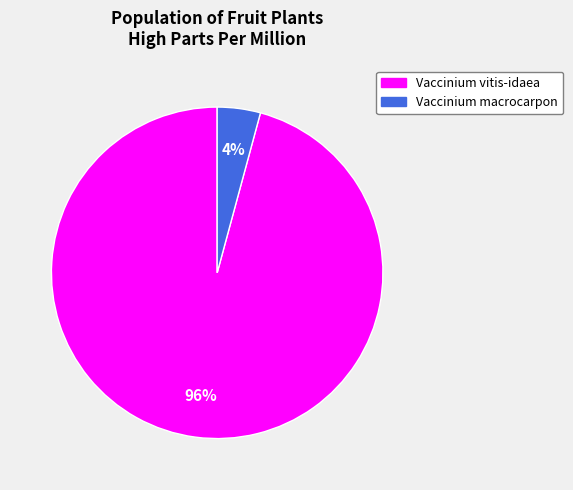

Which category has the smallest portion of the pie?

Vaccinium macrocarpon